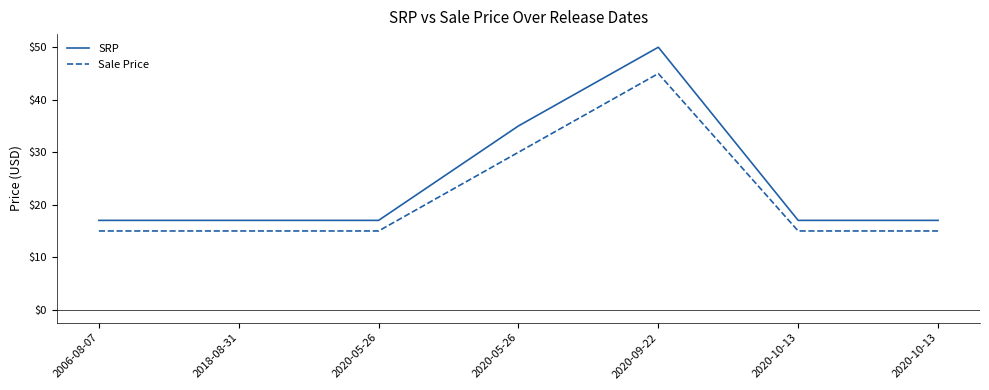

Does the chart display data point markers on the line(s)?

No